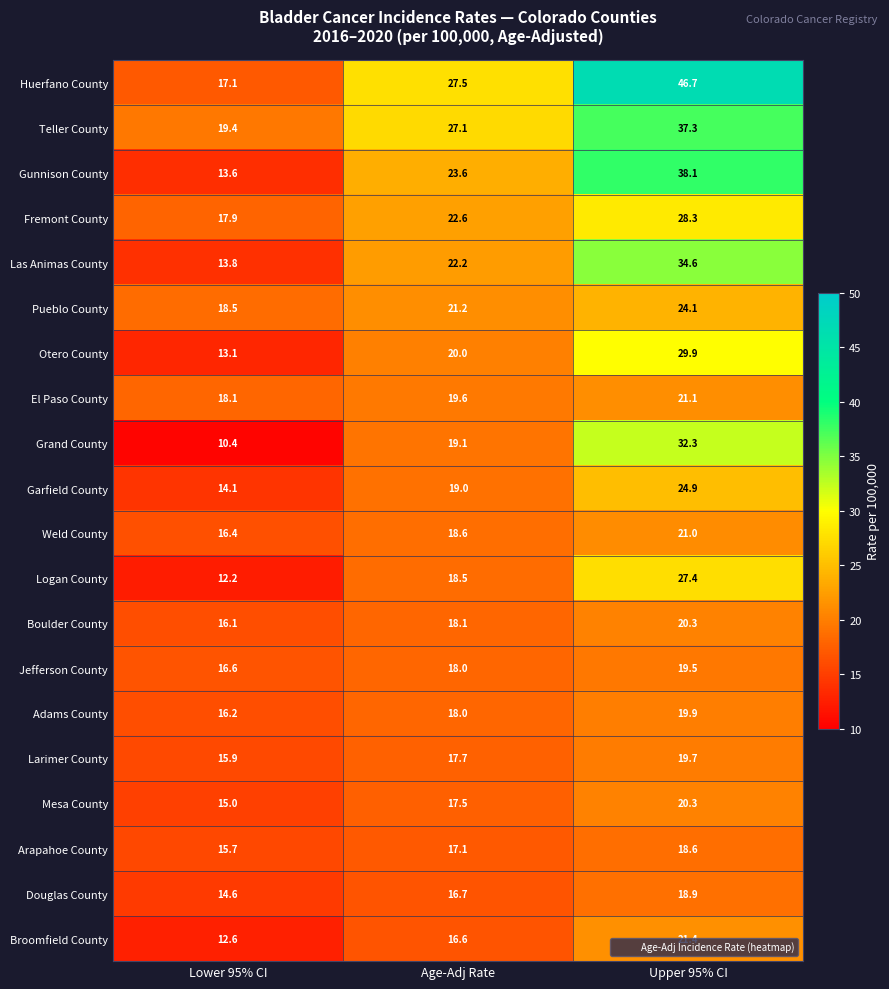

What is the sum of all Mesa County values?

52.8